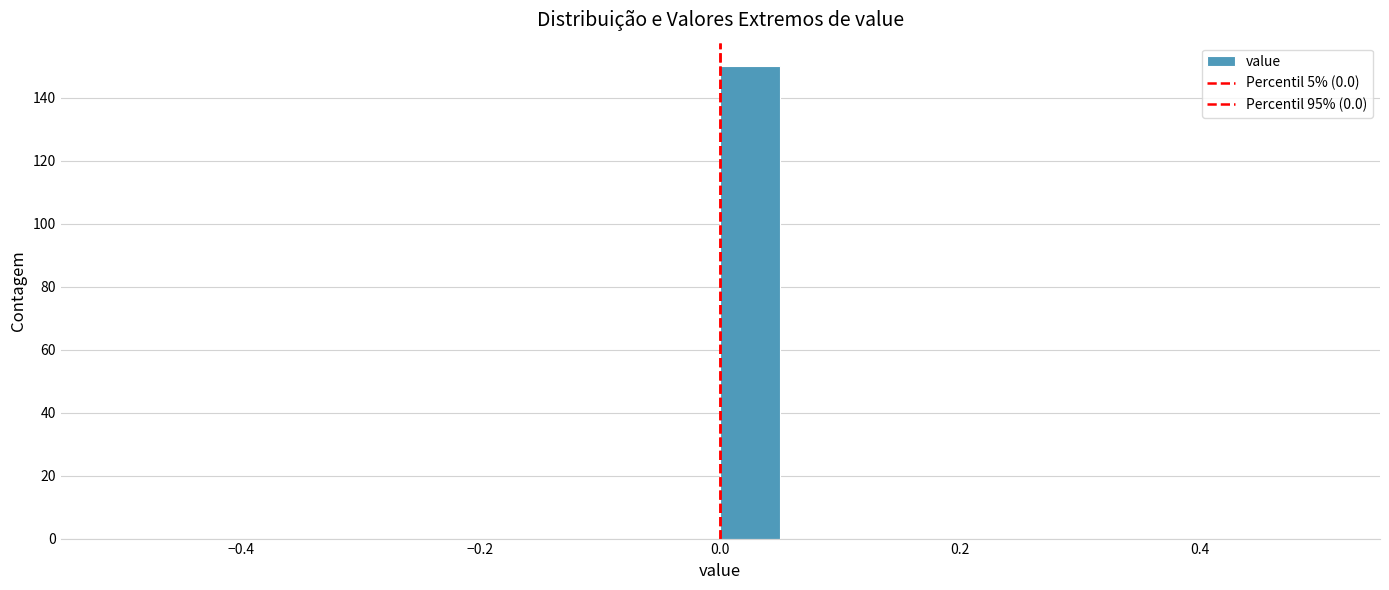

Around what value on the x-axis is the tallest bar? Give the approximate position of its centre, as read against the axis.

0.02